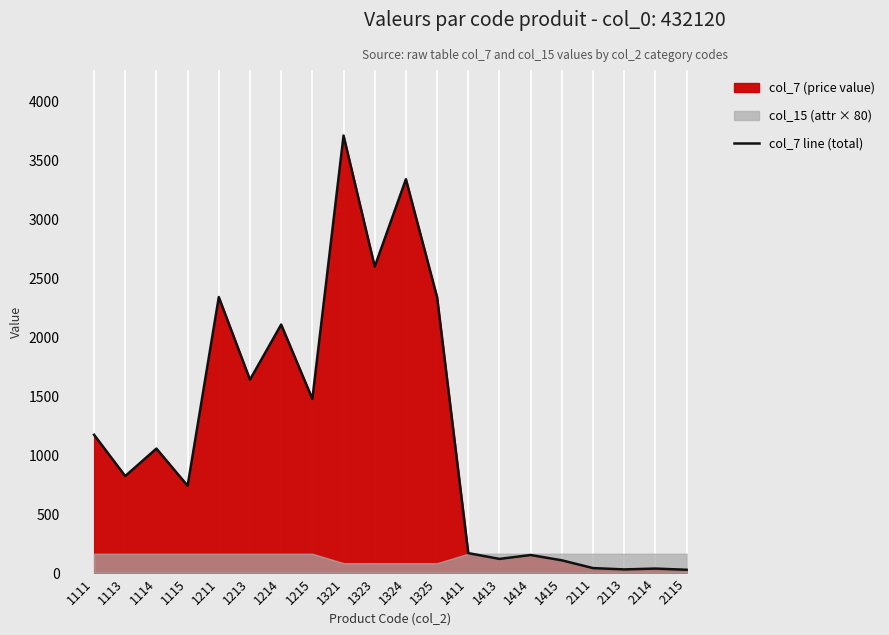

What is the sum of all values?

23939